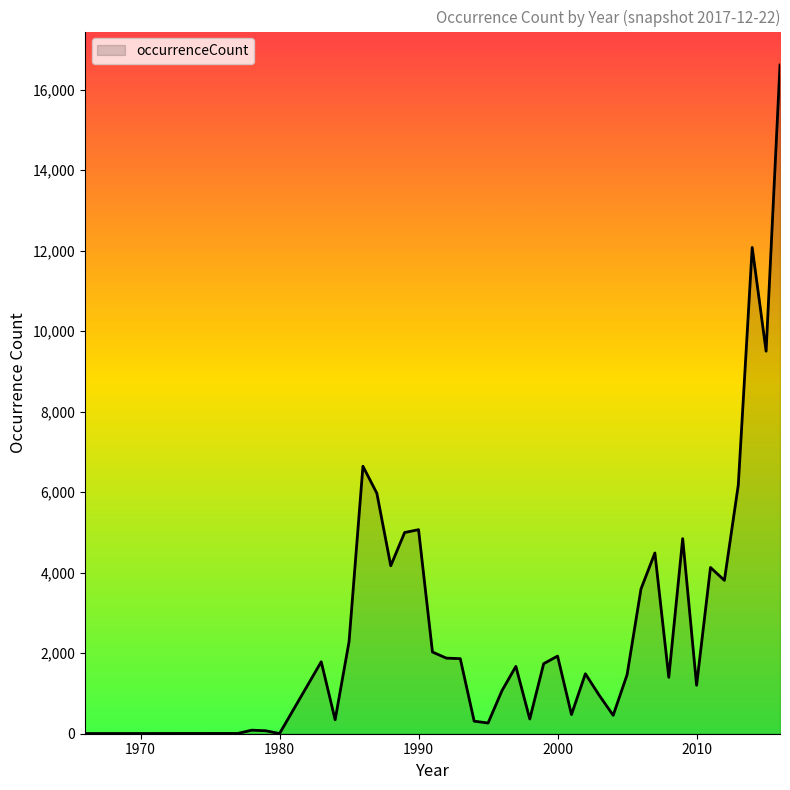

What is the maximum value shown in the chart?

16614